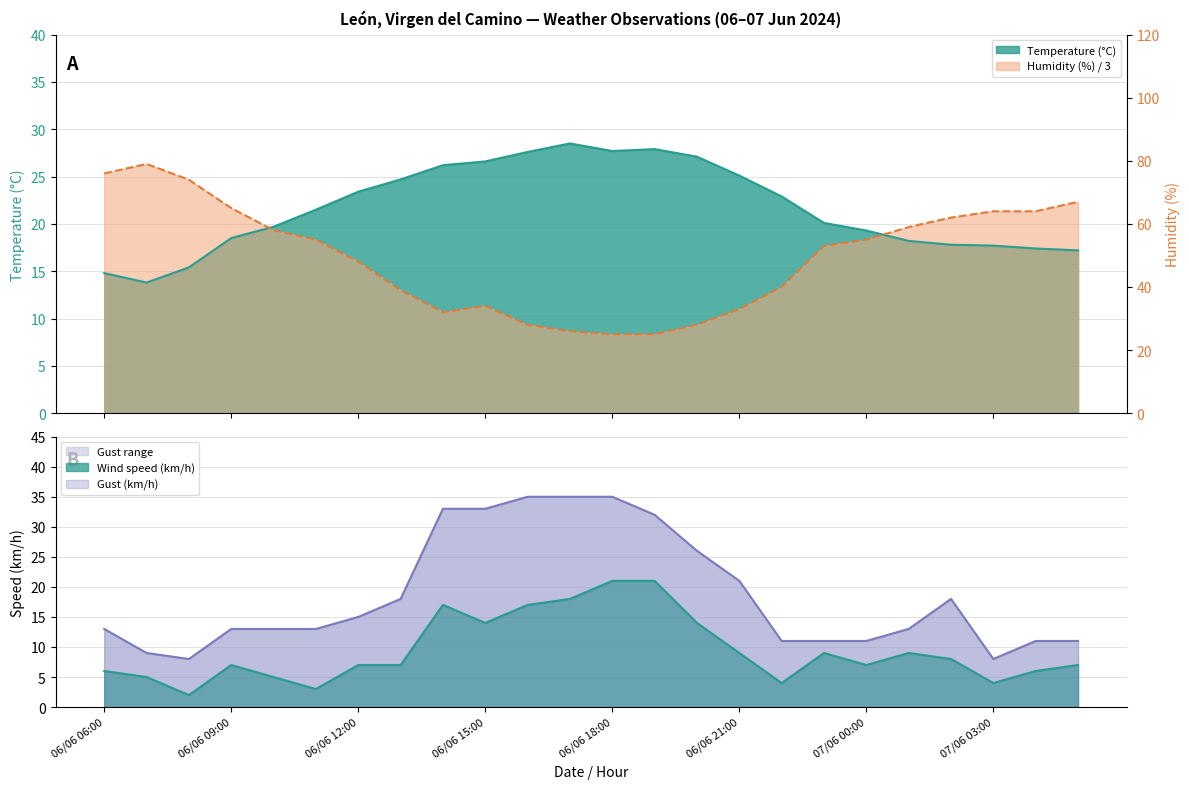

Reading left to right, list all the values displayed in this chart.

Temperature (°C): 06/06 06:00=14.8	06/06 07:00=13.8	06/06 08:00=15.4	06/06 09:00=18.5	06/06 10:00=19.7	06/06 11:00=21.5	06/06 12:00=23.4	06/06 13:00=24.7	06/06 14:00=26.2	06/06 15:00=26.6	06/06 16:00=27.6	06/06 17:00=28.5	06/06 18:00=27.7	06/06 19:00=27.9	06/06 20:00=27.1	06/06 21:00=25.1	06/06 22:00=22.9	06/06 23:00=20.1	07/06 00:00=19.3	07/06 01:00=18.2	07/06 02:00=17.8	07/06 03:00=17.7	07/06 04:00=17.4	07/06 05:00=17.2
Humidity (%): 06/06 06:00=25.3	06/06 07:00=26.3	06/06 08:00=24.7	06/06 09:00=21.7	06/06 10:00=19.3	06/06 11:00=18.3	06/06 12:00=16.0	06/06 13:00=13.0	06/06 14:00=10.7	06/06 15:00=11.3	06/06 16:00=9.3	06/06 17:00=8.7	06/06 18:00=8.3	06/06 19:00=8.3	06/06 20:00=9.3	06/06 21:00=11.0	06/06 22:00=13.3	06/06 23:00=17.7	07/06 00:00=18.3	07/06 01:00=19.7	07/06 02:00=20.7	07/06 03:00=21.3	07/06 04:00=21.3	07/06 05:00=22.3
Wind speed (km/h): 06/06 06:00=6.0	06/06 07:00=5.0	06/06 08:00=2.0	06/06 09:00=7.0	06/06 10:00=5.0	06/06 11:00=3.0	06/06 12:00=7.0	06/06 13:00=7.0	06/06 14:00=17.0	06/06 15:00=14.0	06/06 16:00=17.0	06/06 17:00=18.0	06/06 18:00=21.0	06/06 19:00=21.0	06/06 20:00=14.0	06/06 21:00=9.0	06/06 22:00=4.0	06/06 23:00=9.0	07/06 00:00=7.0	07/06 01:00=9.0	07/06 02:00=8.0	07/06 03:00=4.0	07/06 04:00=6.0	07/06 05:00=7.0
Gust (km/h): 06/06 06:00=13.0	06/06 07:00=9.0	06/06 08:00=8.0	06/06 09:00=13.0	06/06 10:00=13.0	06/06 11:00=13.0	06/06 12:00=15.0	06/06 13:00=18.0	06/06 14:00=33.0	06/06 15:00=33.0	06/06 16:00=35.0	06/06 17:00=35.0	06/06 18:00=35.0	06/06 19:00=32.0	06/06 20:00=26.0	06/06 21:00=21.0	06/06 22:00=11.0	06/06 23:00=11.0	07/06 00:00=11.0	07/06 01:00=13.0	07/06 02:00=18.0	07/06 03:00=8.0	07/06 04:00=11.0	07/06 05:00=11.0